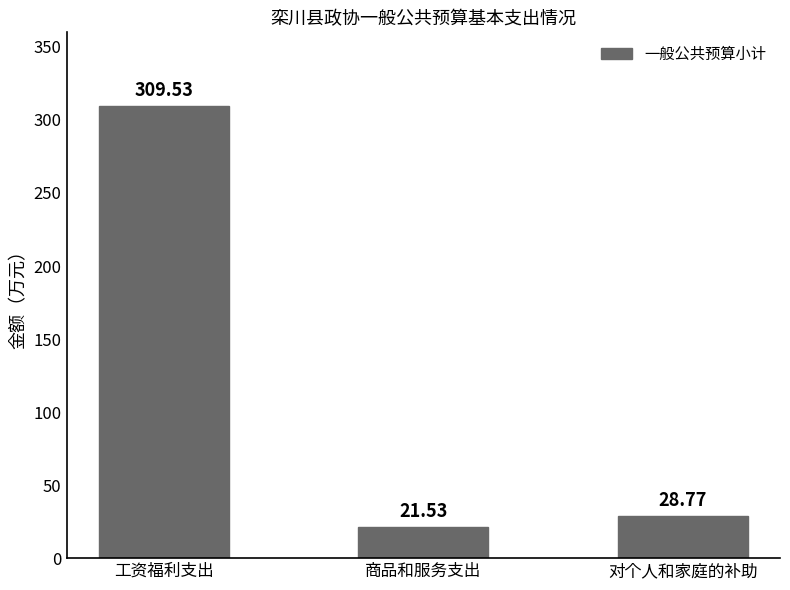

What is the value of the 3rd bar from the left?

28.8